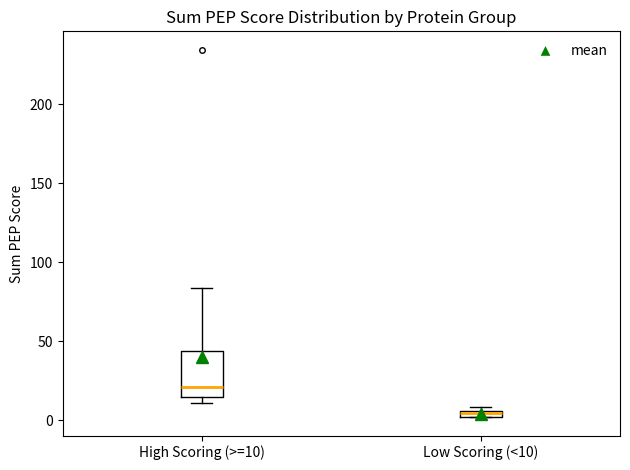

Where is the upper edge of the box for Low Scoring (<10) on the y-axis? The values are not printed on the chart, so give them approximately, as read against the axis.

5